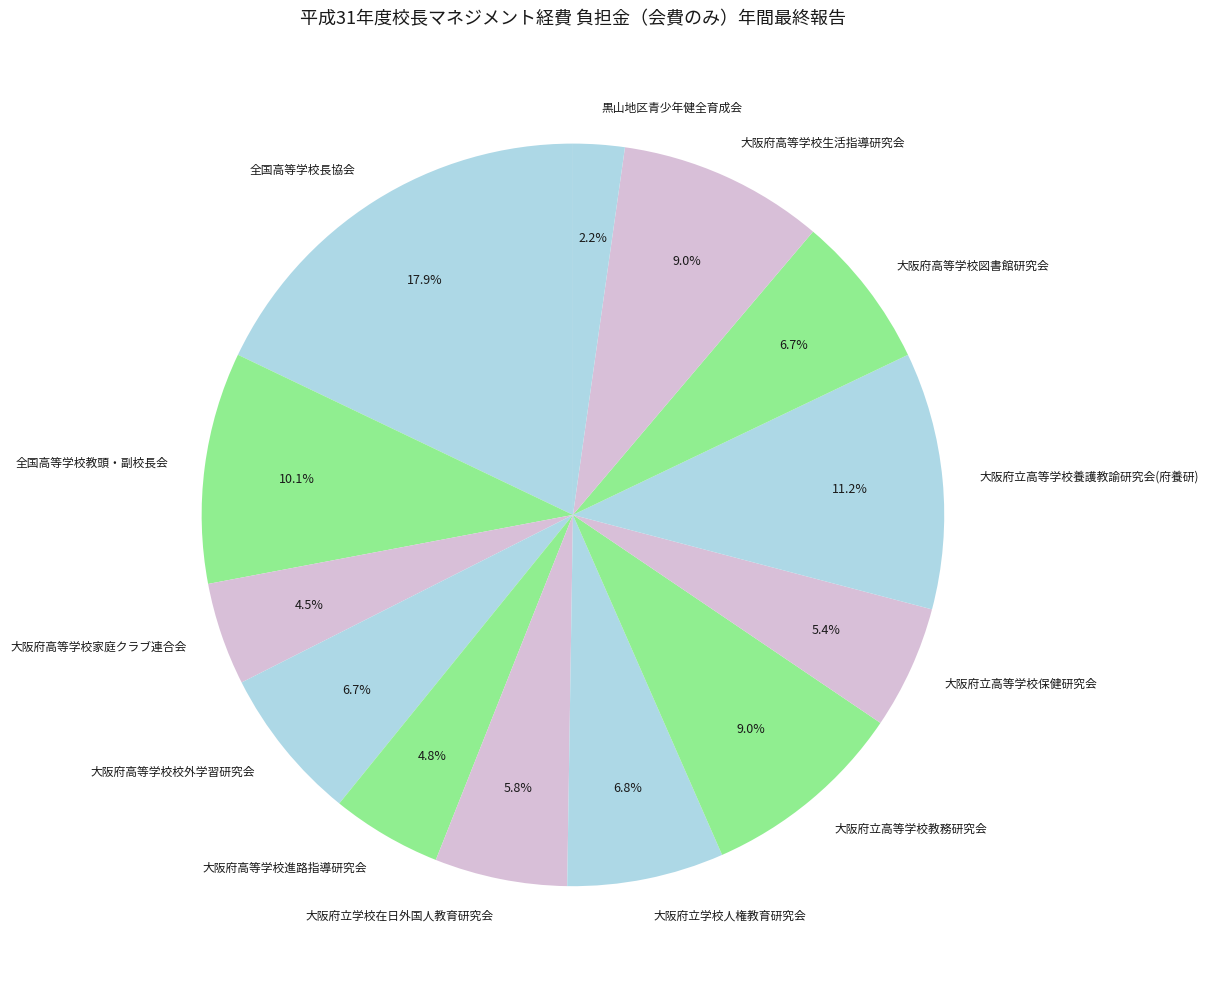

Count the number of slices in the pie.

13